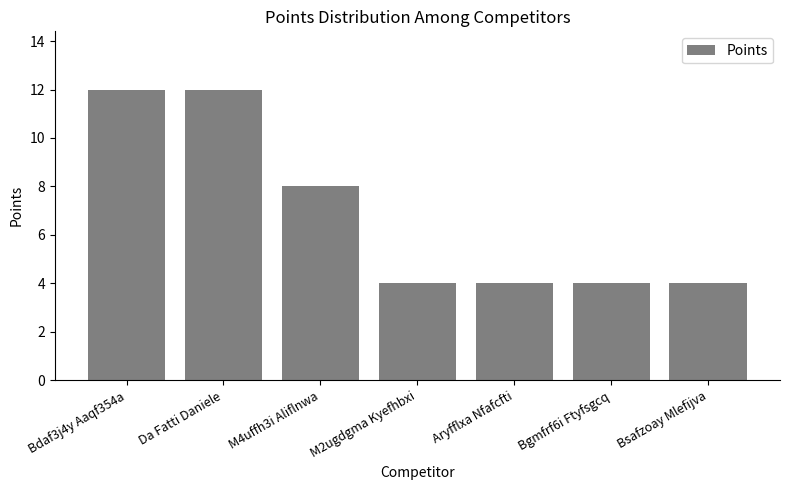

What position from the right is Bsafzoay Mlefijva?

1